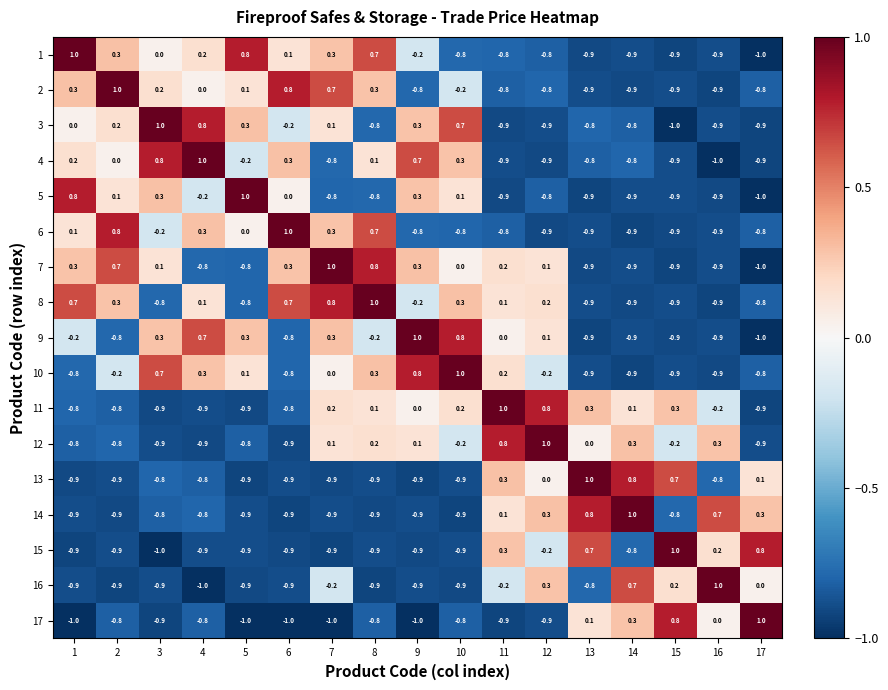

At which category is the sum across all series the highest?

7